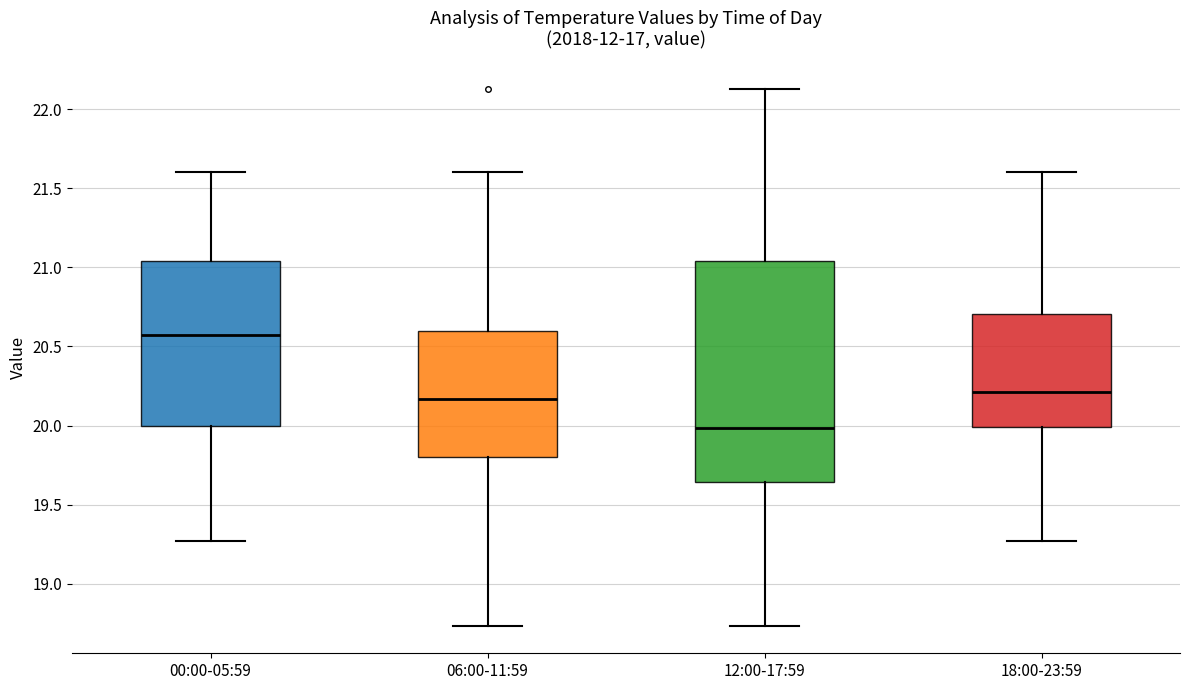

Reading left to right, transcribe this box plot: for each box, give where its median line is, the range the box spans, and where its two whiskers end, as read against the y-axis. The values are not printed on the chart, so give them approximately, as read against the axis.

00:00-05:59: median 20.55, box 20.00 to 21.05, whiskers 19.25 to 21.60
06:00-11:59: median 20.15, box 19.80 to 20.60, whiskers 18.75 to 21.60
12:00-17:59: median 20.00, box 19.65 to 21.05, whiskers 18.75 to 22.15
18:00-23:59: median 20.20, box 20.00 to 20.70, whiskers 19.25 to 21.60